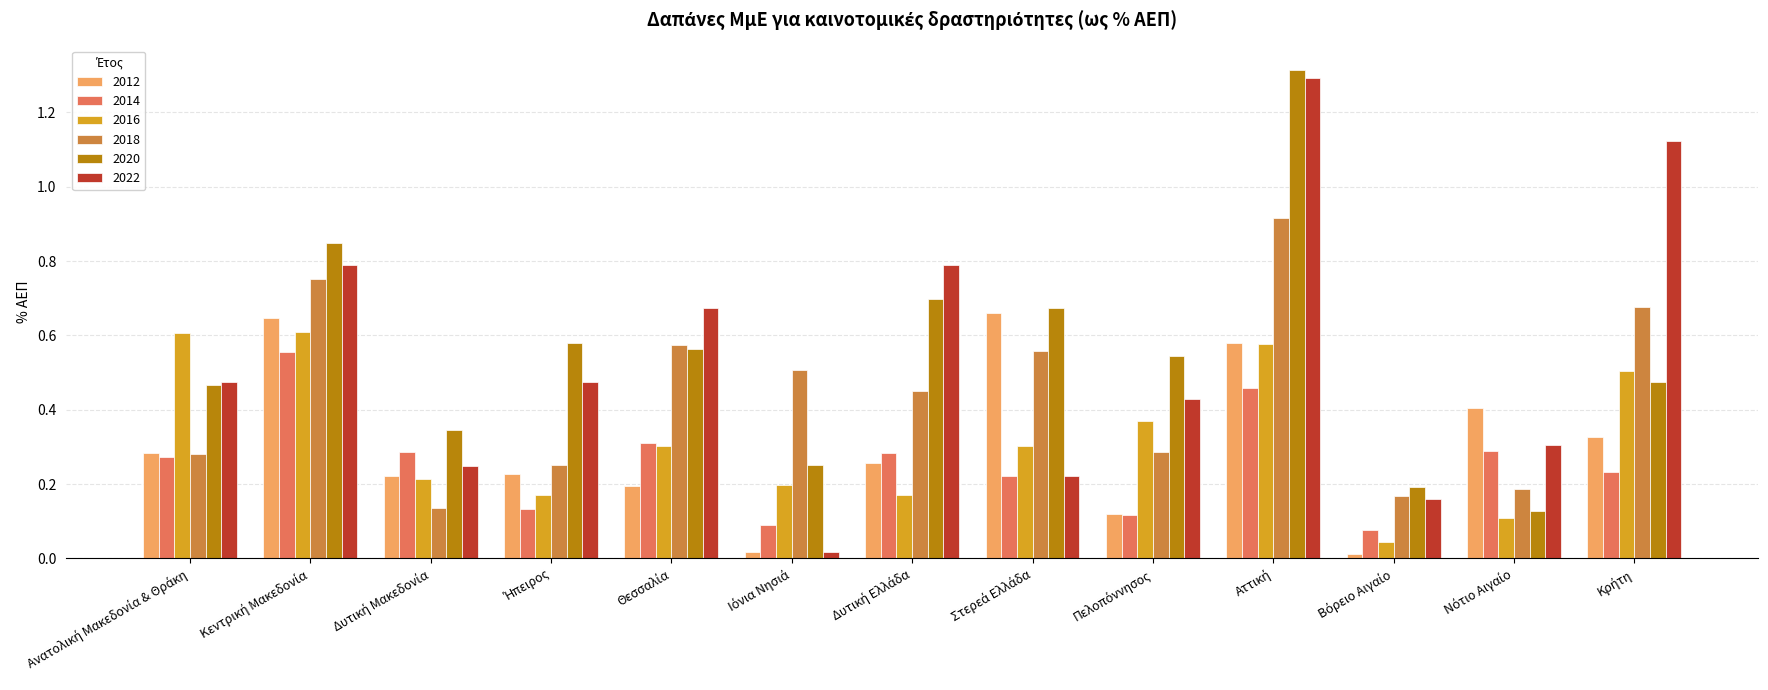

Does the chart contain any negative values?

No